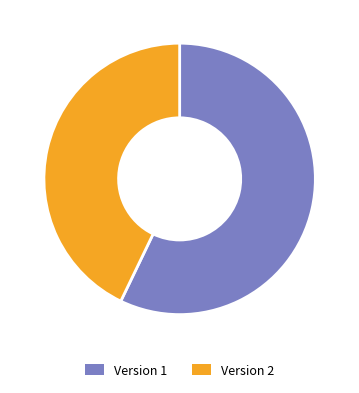

What is the ratio of the value at Version 1 to the value at Version 2?

1.3